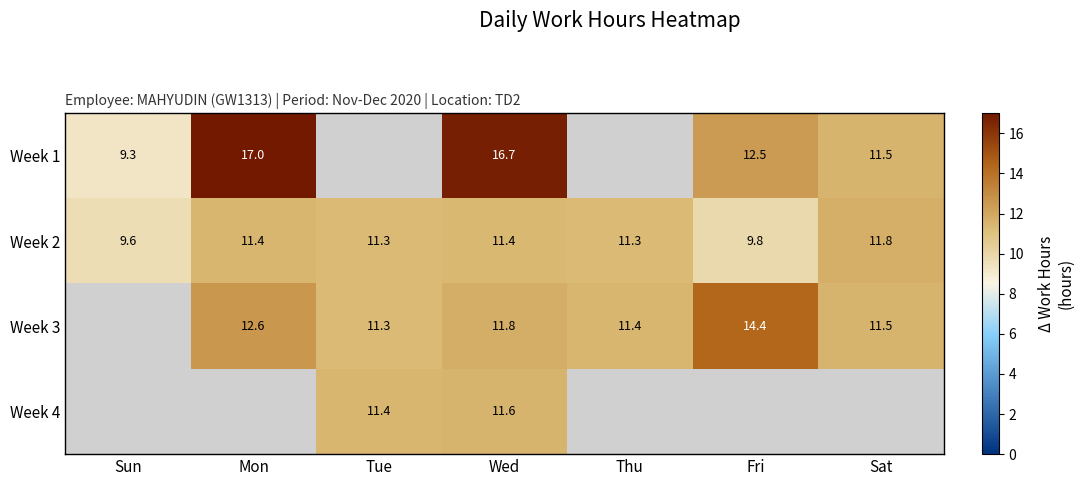

Is the value of Week 3 at Thu greater than the value of Week 1 at Sun?

Yes